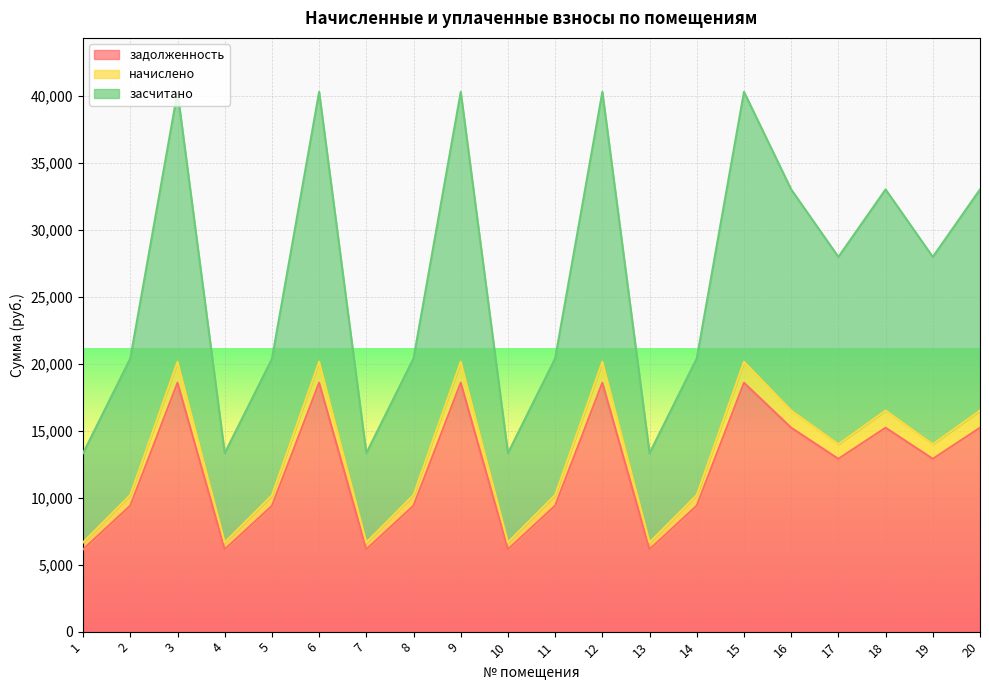

Which series has the largest range (max minus min)?

засчитано